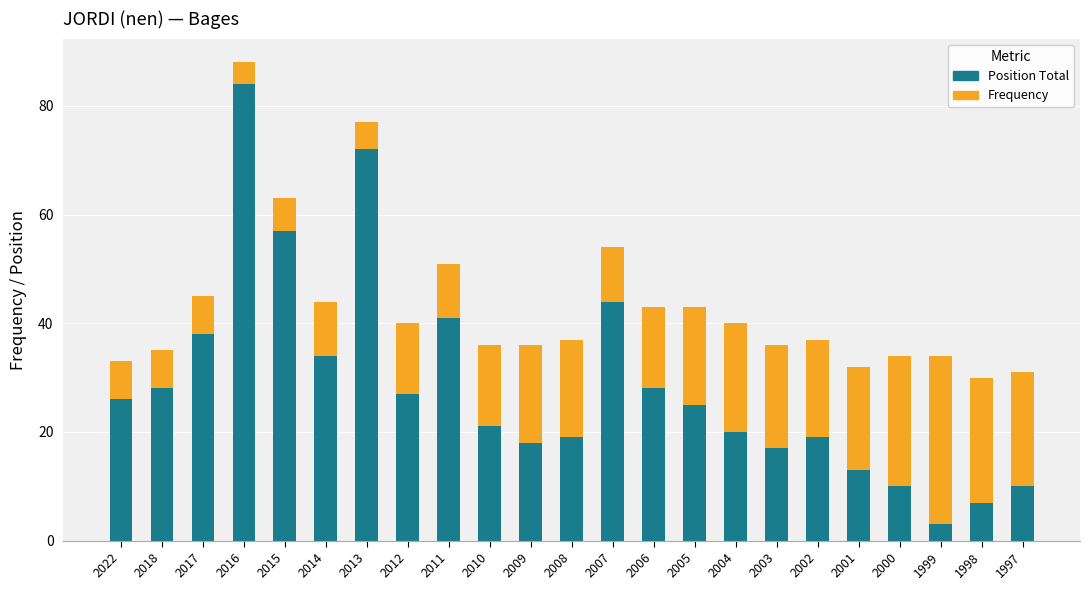

What are all the series names shown in the legend?

Position Total, Frequency